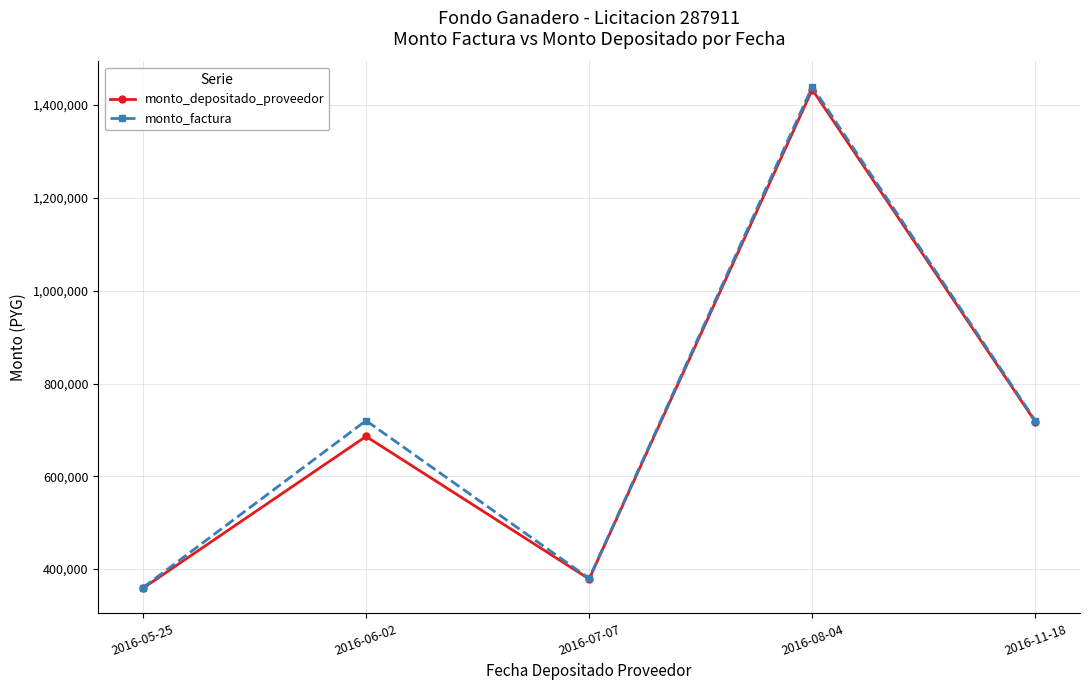

Where is monto_depositado_proveedor nearest to the value 896097?

2016-11-18